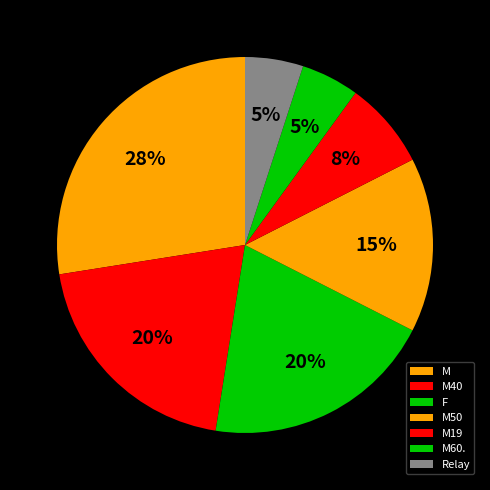

Count the number of slices in the pie.

7